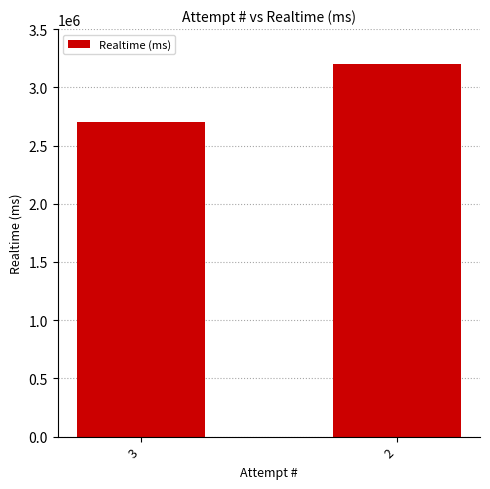

True or false: the data shows 4179351 at 2.

False